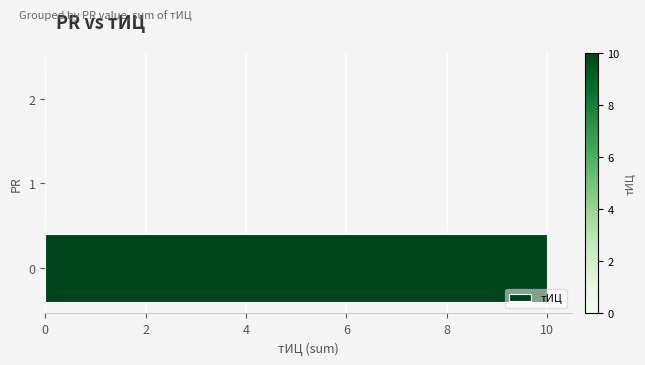

The chart shows a value of 0 at 1. True or false?

True